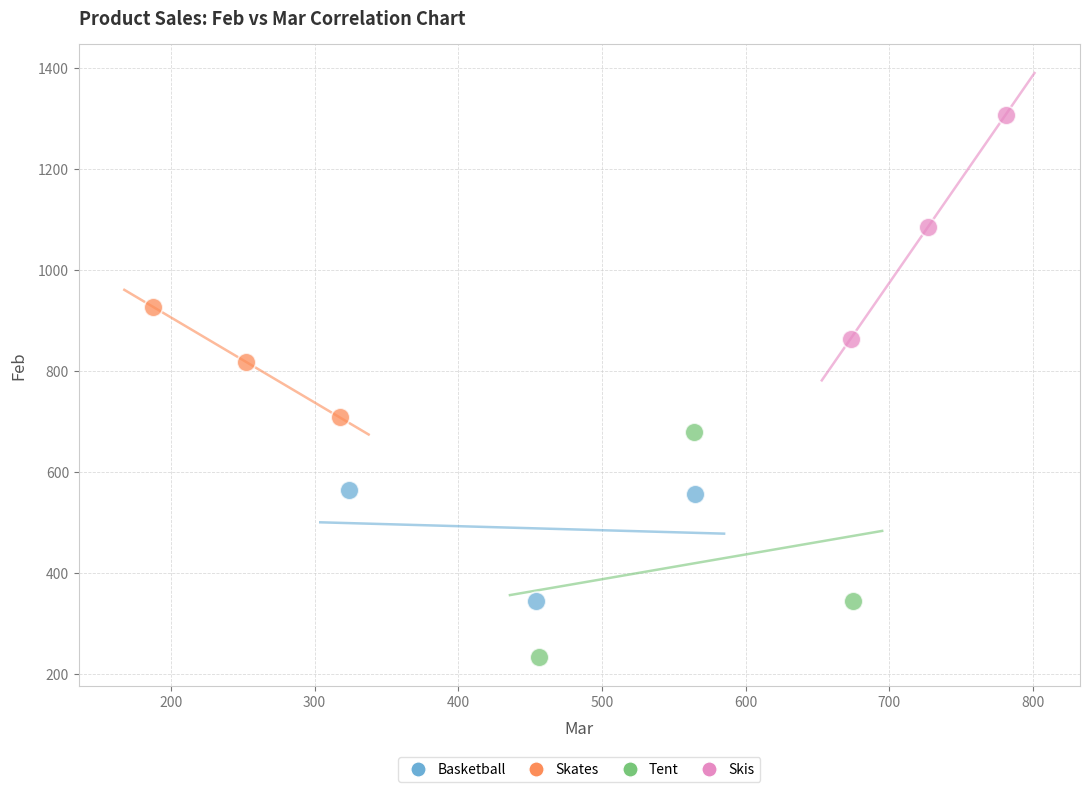

Which series contains the lowest Y value?

Tent